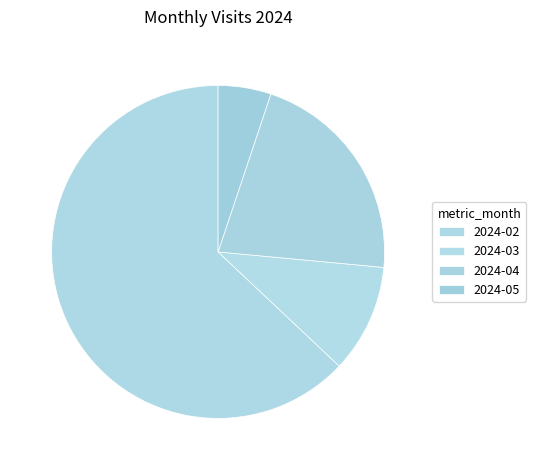

Is there a majority slice in this chart?

Yes